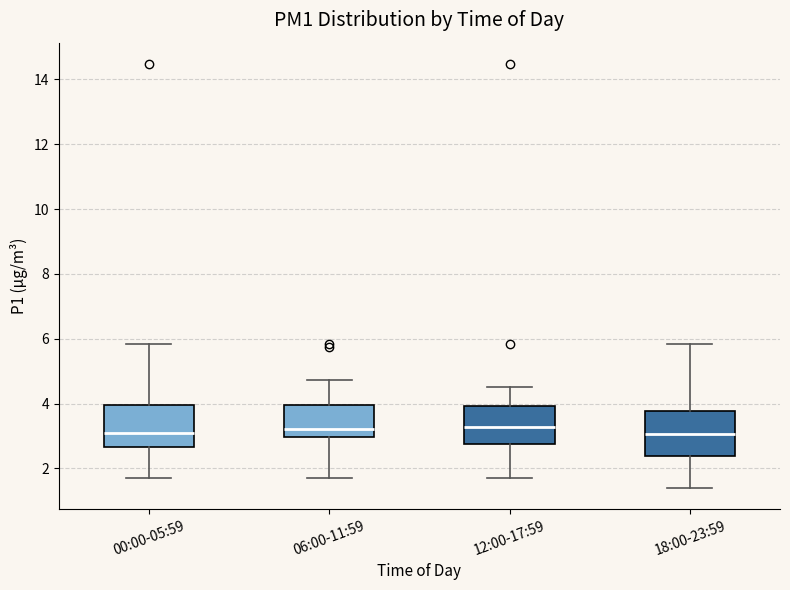

Reading left to right, read every box against the y-axis: the position of its median line, the range the box covers, and the ends of its whiskers. The values are not printed on the chart, so give them approximately, as read against the axis.

00:00-05:59: median 3.2, box 2.6 to 4.0, whiskers 1.8 to 5.8
06:00-11:59: median 3.2, box 3.0 to 4.0, whiskers 1.8 to 4.8
12:00-17:59: median 3.2, box 2.8 to 4.0, whiskers 1.8 to 4.6
18:00-23:59: median 3.0, box 2.4 to 3.8, whiskers 1.4 to 5.8